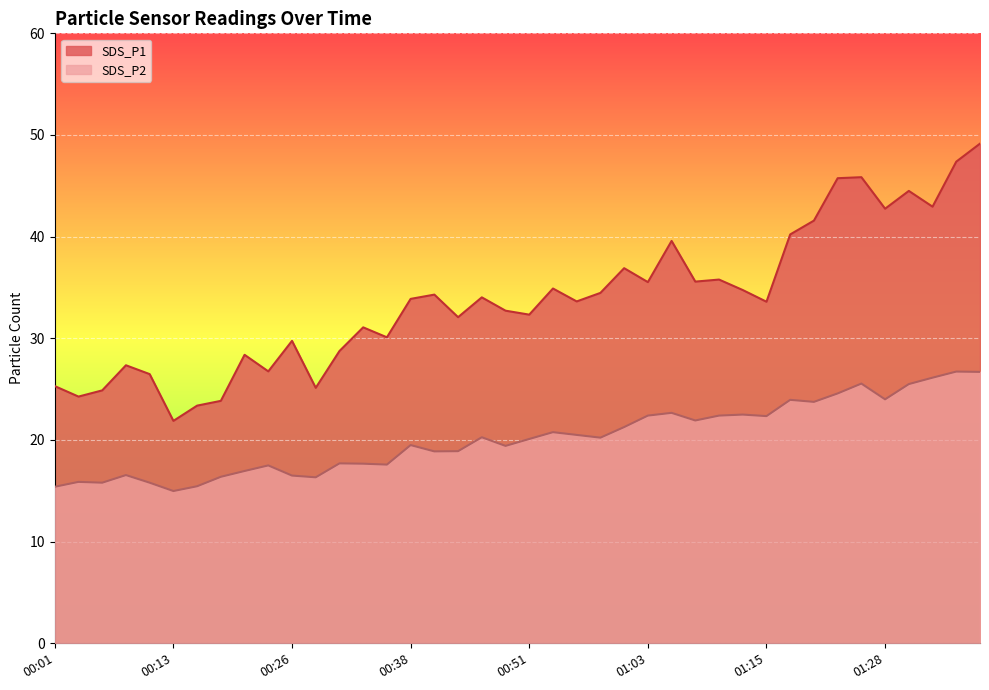

What position from the right is 00:46?

22